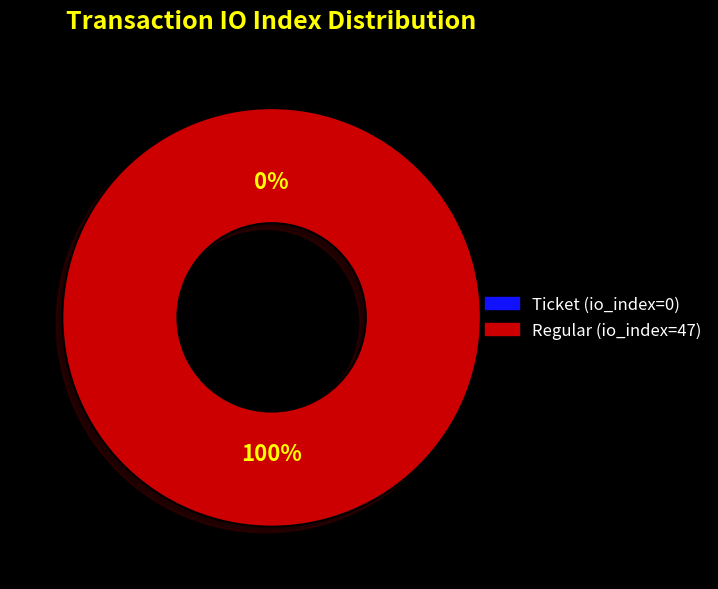

What is the majority slice?

Regular (io_index=47)